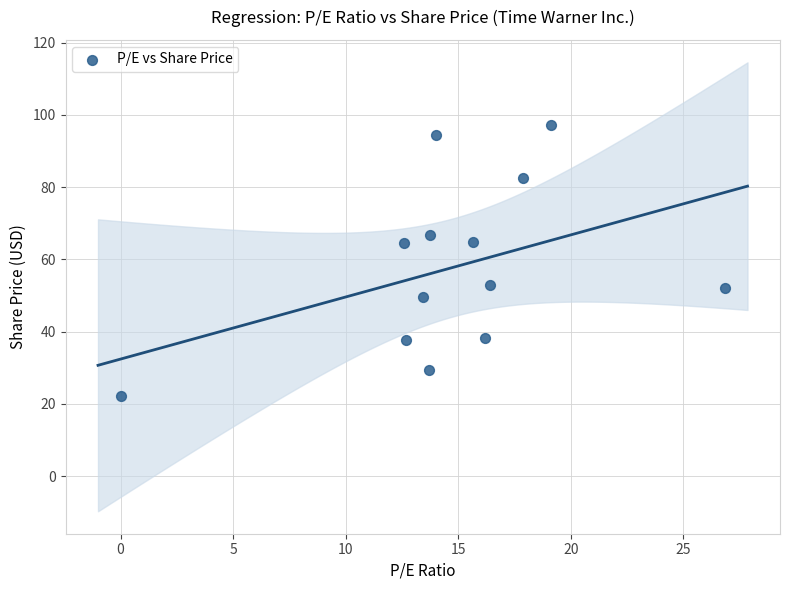

What is the range of X values (max minus min)?

26.9